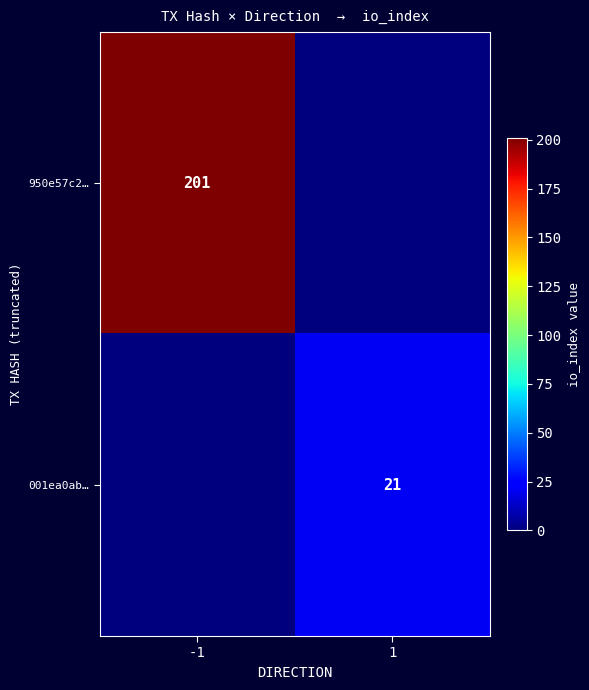

The value of 950e57c2… at -1 is 201. True or false?

True